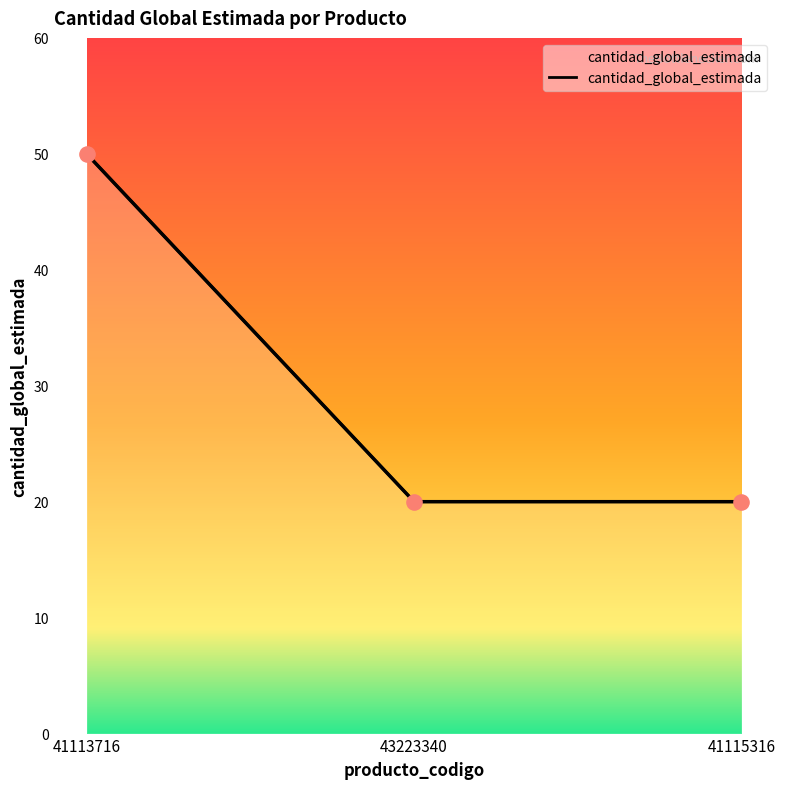

Approximately how many times larger is the value at 41115316 compared to 43223340?

1.0